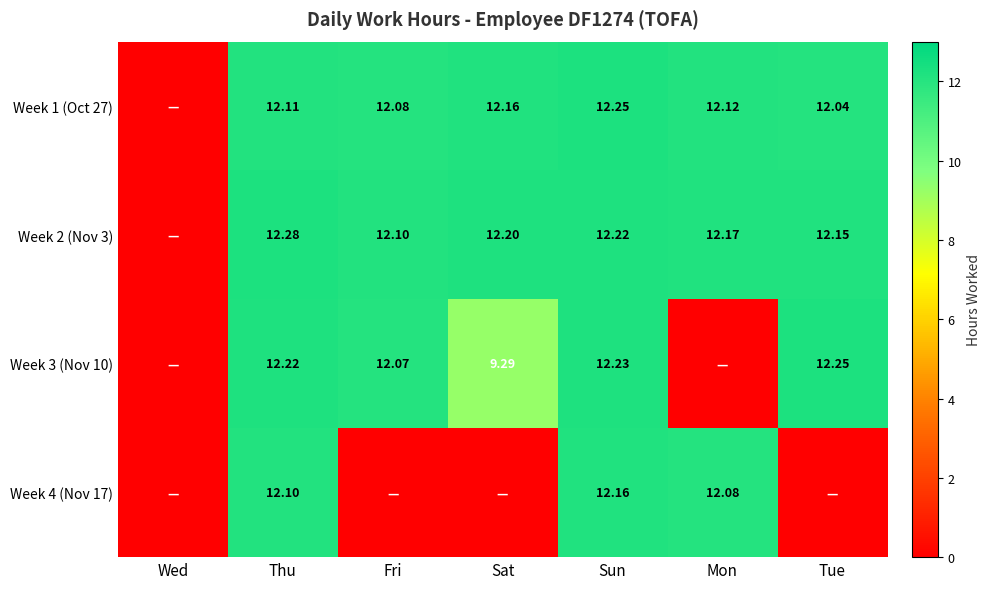

Rank the series at Fri from highest to lowest value.

Week 2 (Nov 3), Week 1 (Oct 27), Week 3 (Nov 10), Week 4 (Nov 17)